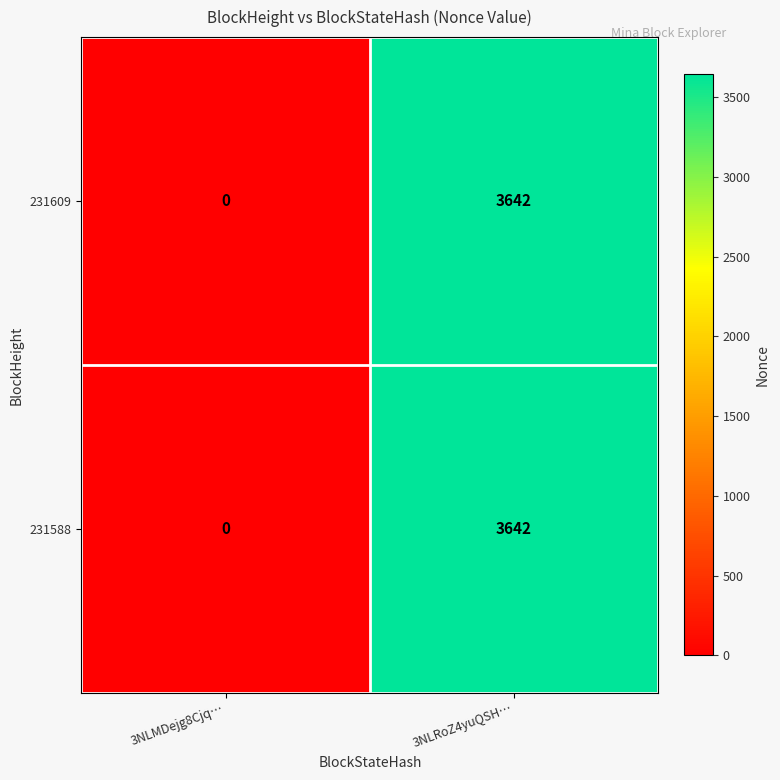

Reading left to right, extract all data points from this chart.

231609: 3NLMDejg8Cjq…=0	3NLRoZ4yuQSH…=3642
231588: 3NLMDejg8Cjq…=0	3NLRoZ4yuQSH…=3642